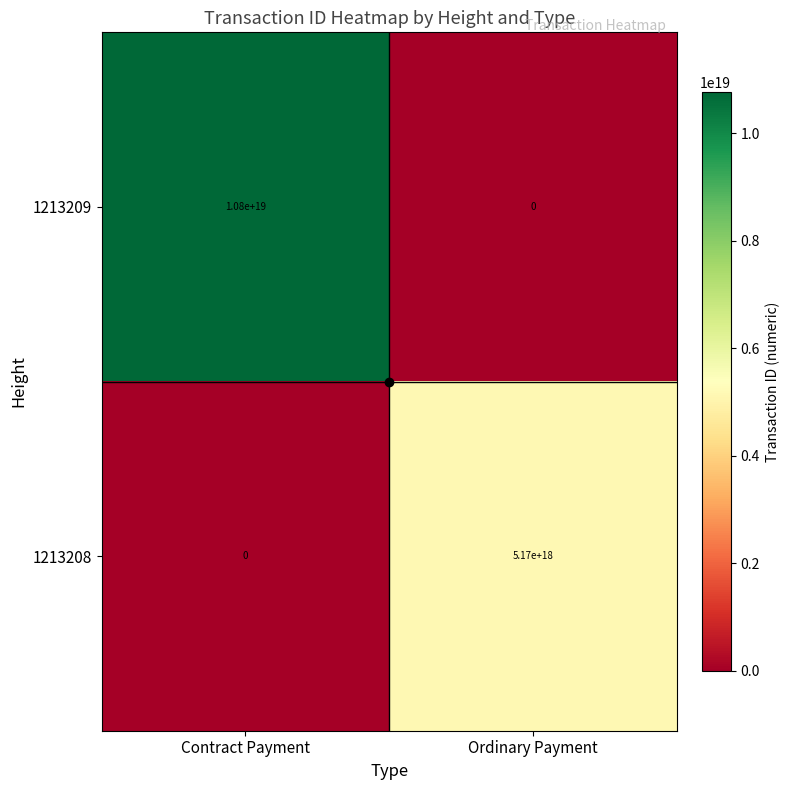

At which label does 1213208 reach its minimum?

Contract Payment